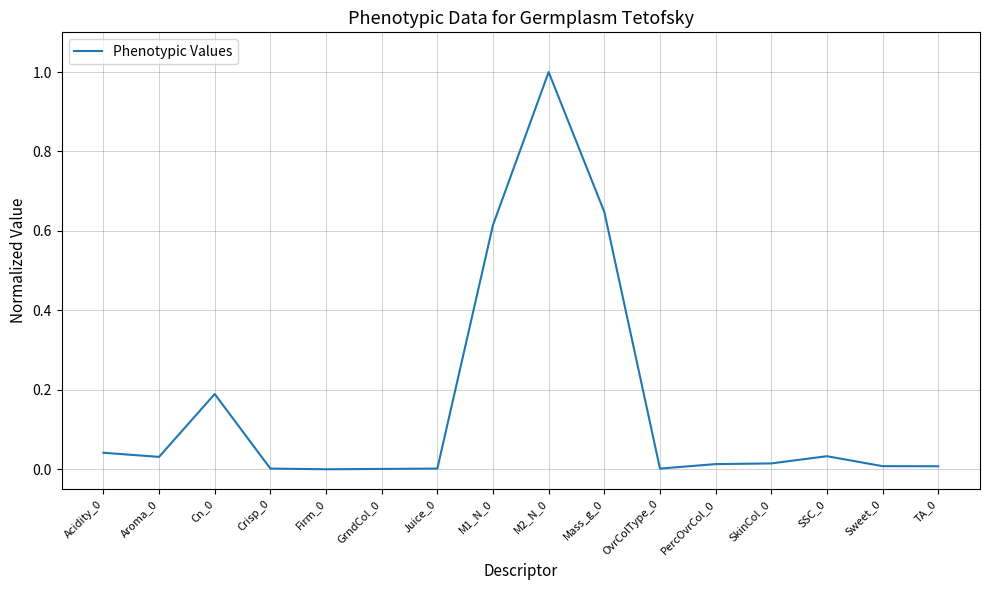

What is the maximum value shown in the chart?

1.0